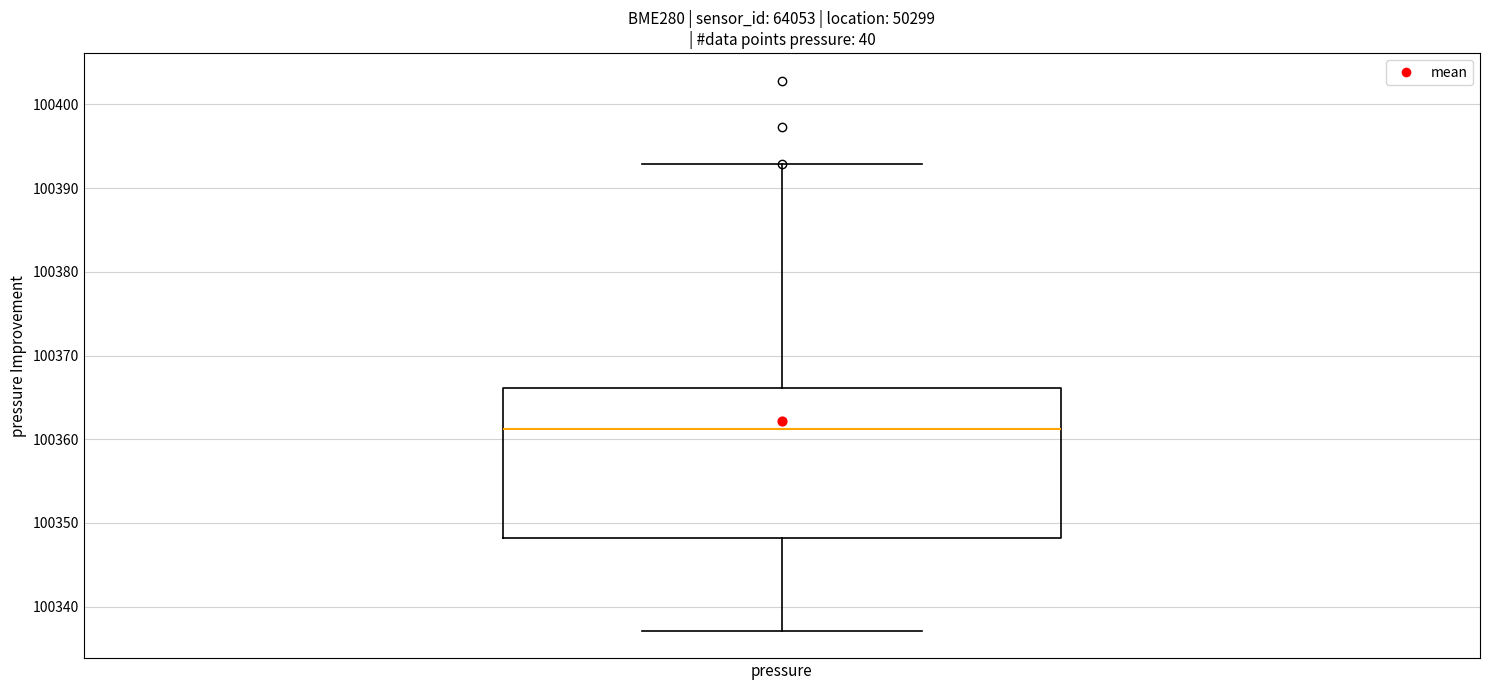

Where is the upper edge of the box for pressure on the y-axis? The values are not printed on the chart, so give them approximately, as read against the axis.

100366